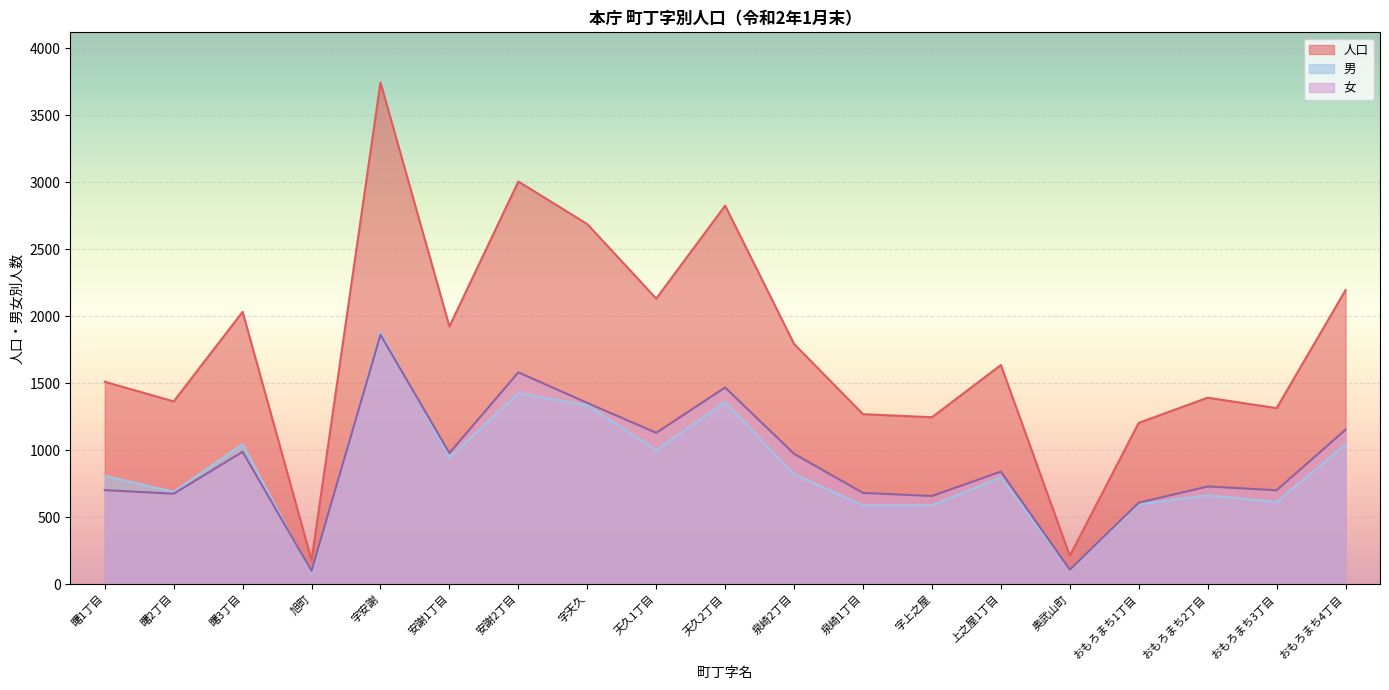

What is the value of the 男 point at the 6th from the left?

945